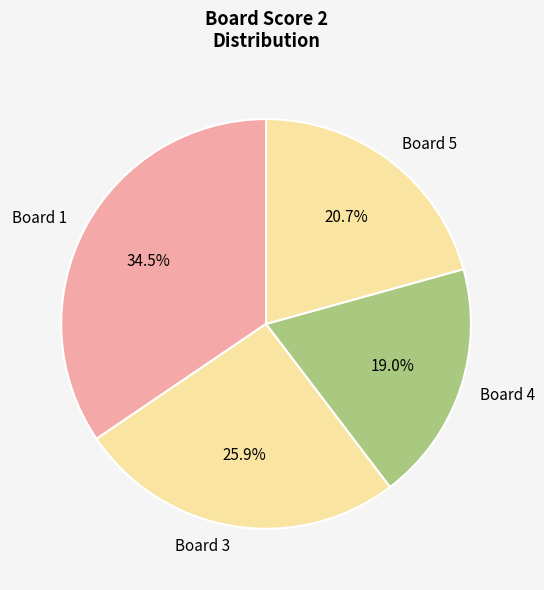

To the nearest percent, what is the combined percentage of Board 1 and Board 5?

55%